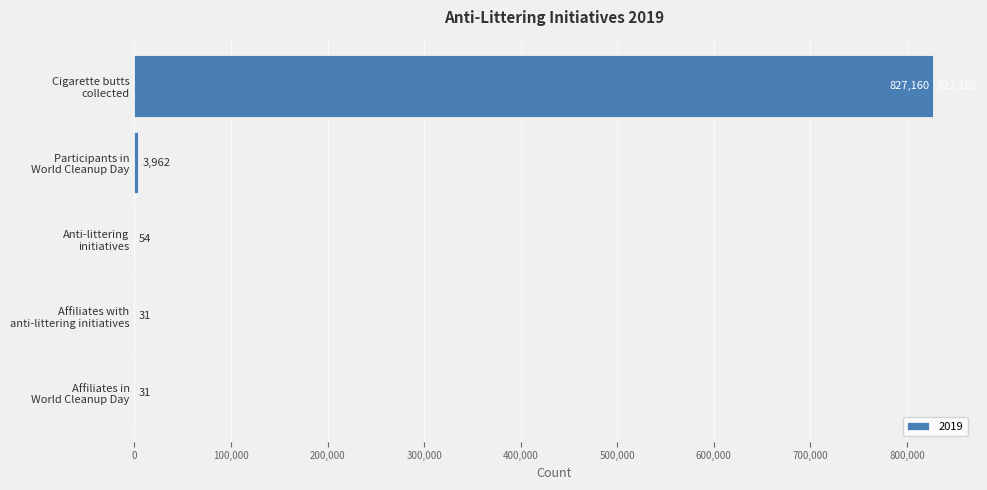

What is the maximum value shown in the chart?

827160